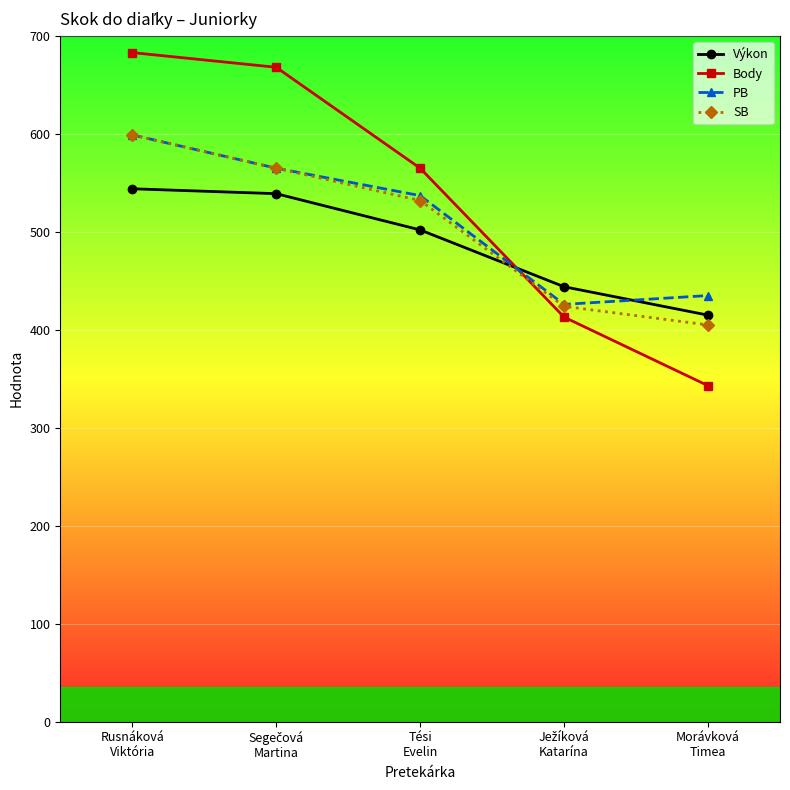

How many distinct data groups are displayed?

4